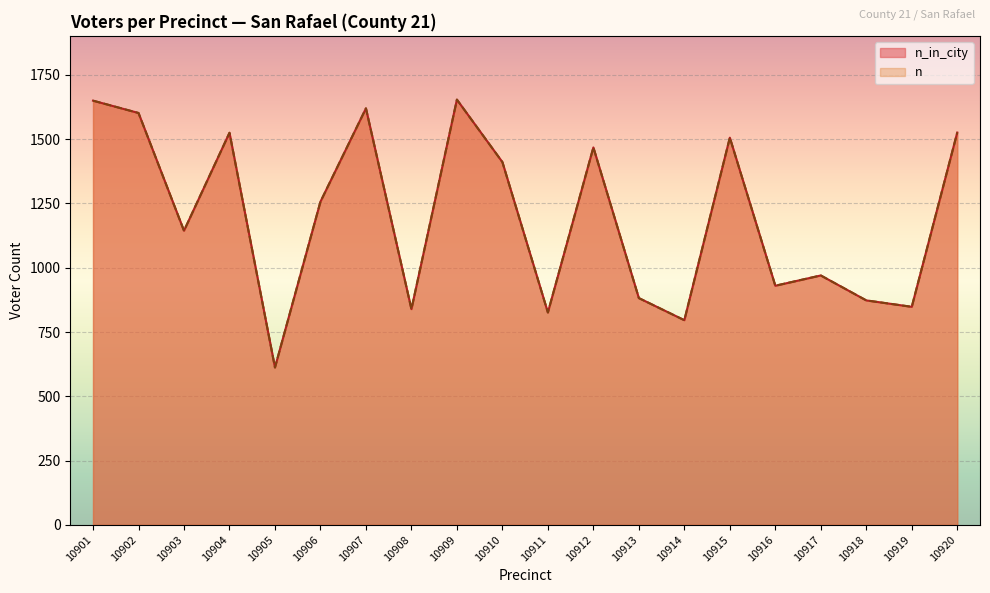

What are all the series names shown in the legend?

n_in_city, n